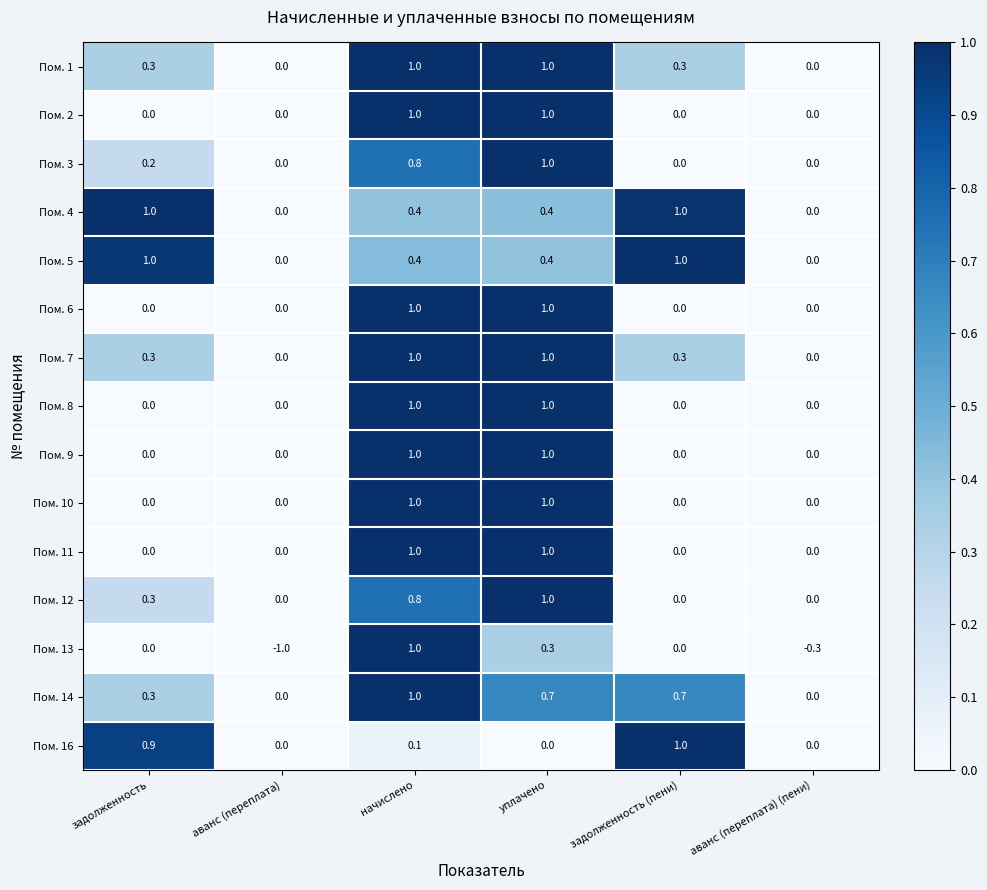

How many values in Пом. 8 are above zero?

2